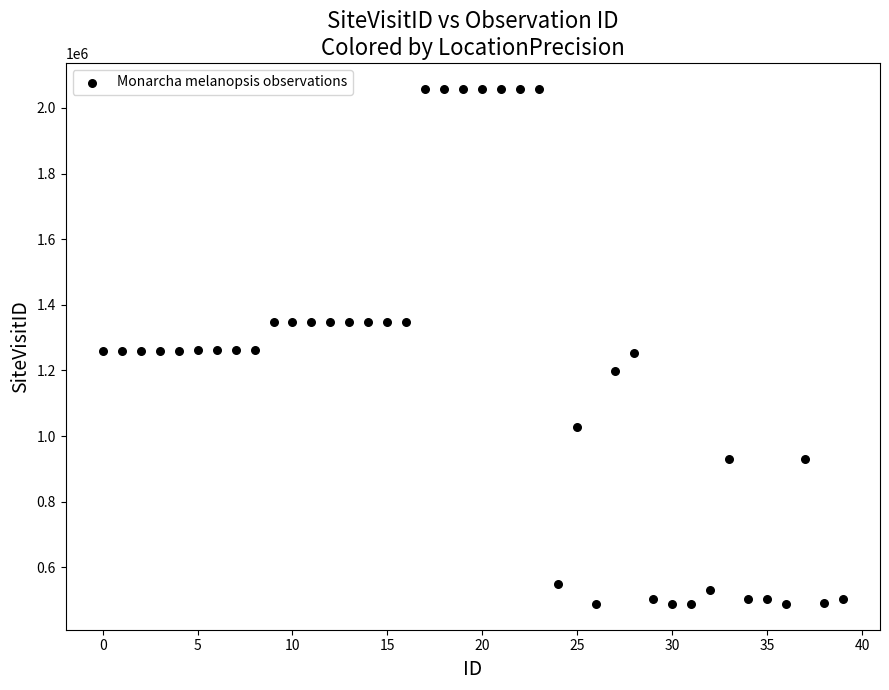

What is the range of Y values (max minus min)?

1570603